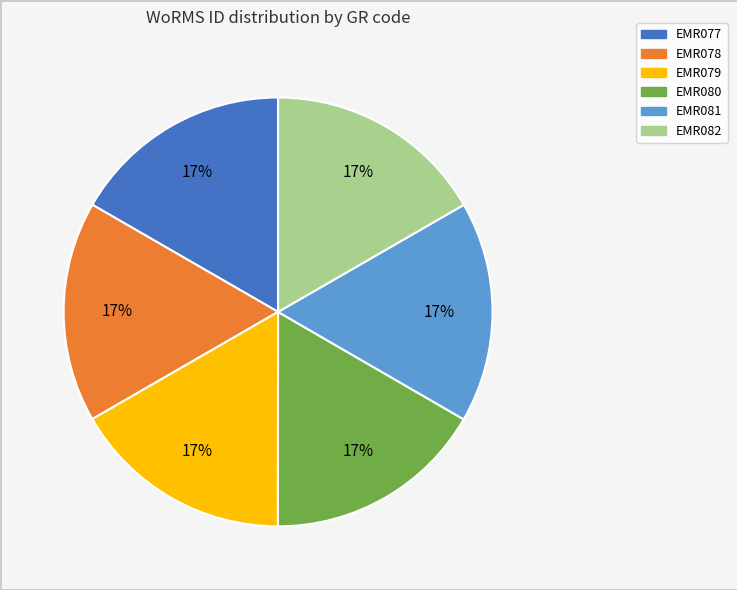

Combined, do EMR082 and EMR078 account for over 50%?

No